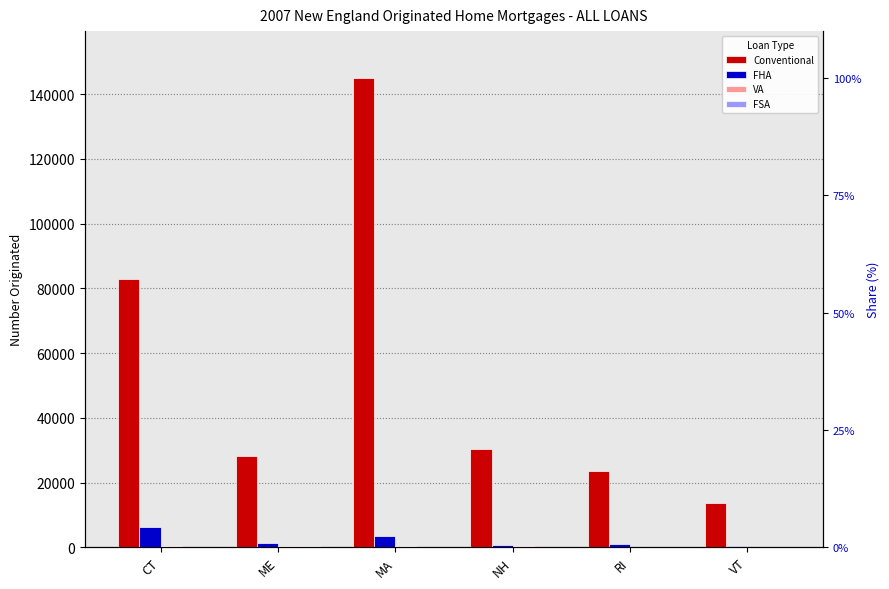

The value of FSA at ME is 245. True or false?

True